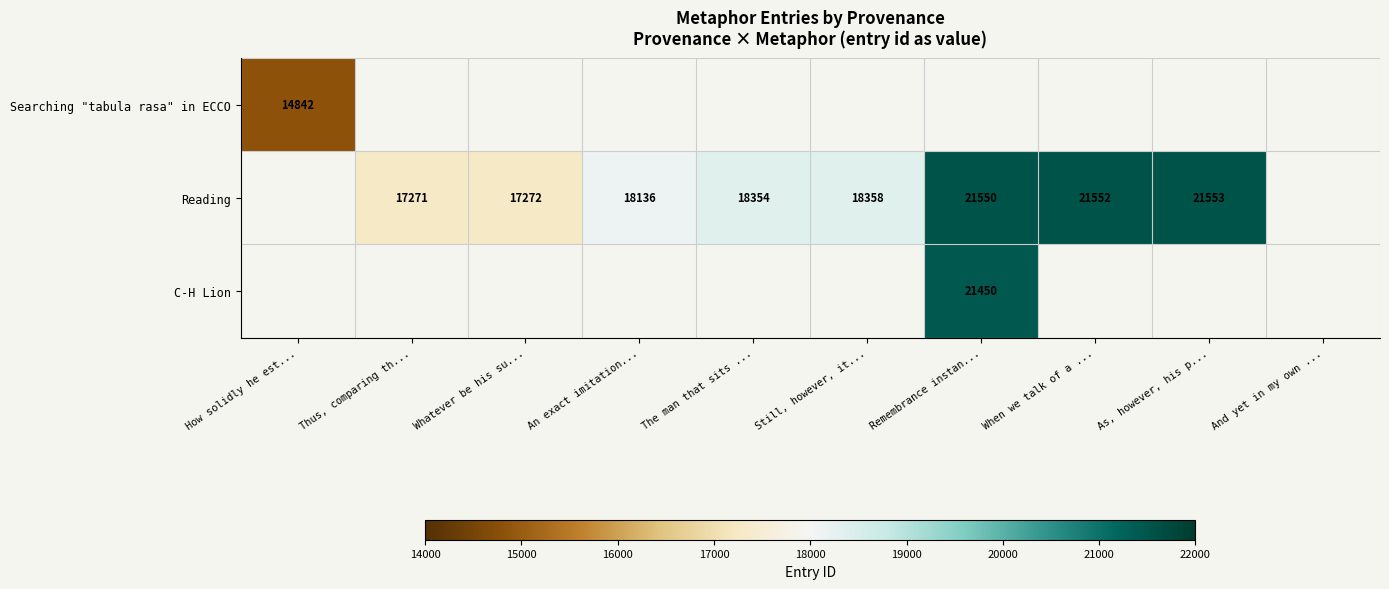

Between And yet in my own ... and Thus, comparing th..., which is larger?

Thus, comparing th...